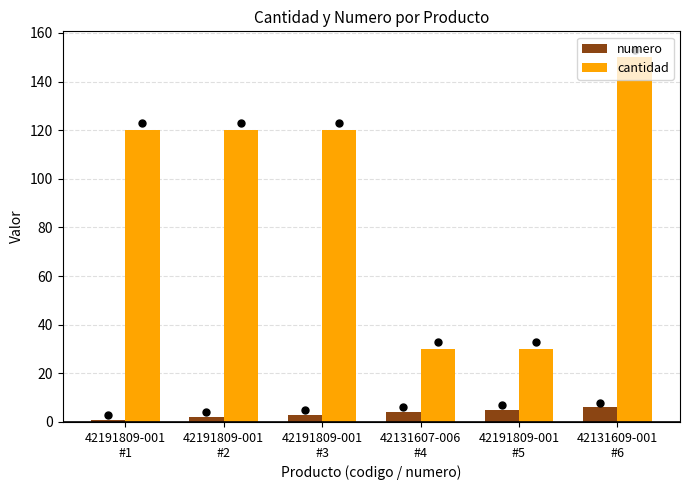

At 42191809-001
#5, list the series in order from smallest to largest.

numero, cantidad